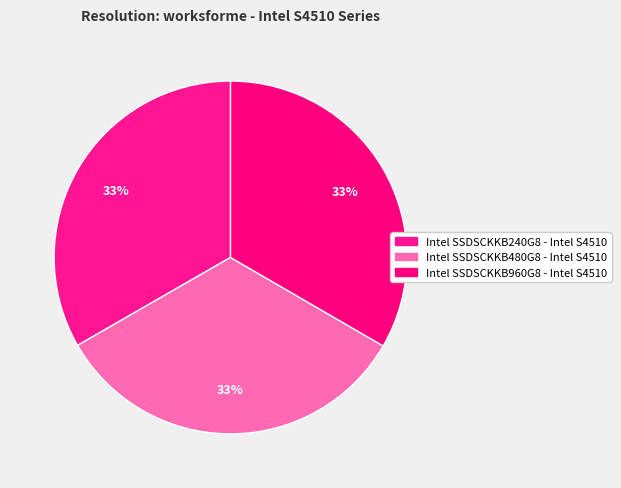

Combined, what portion of the pie is Intel SSDSCKKB960G8 - Intel S4510 and Intel SSDSCKKB480G8 - Intel S4510?

66.7%